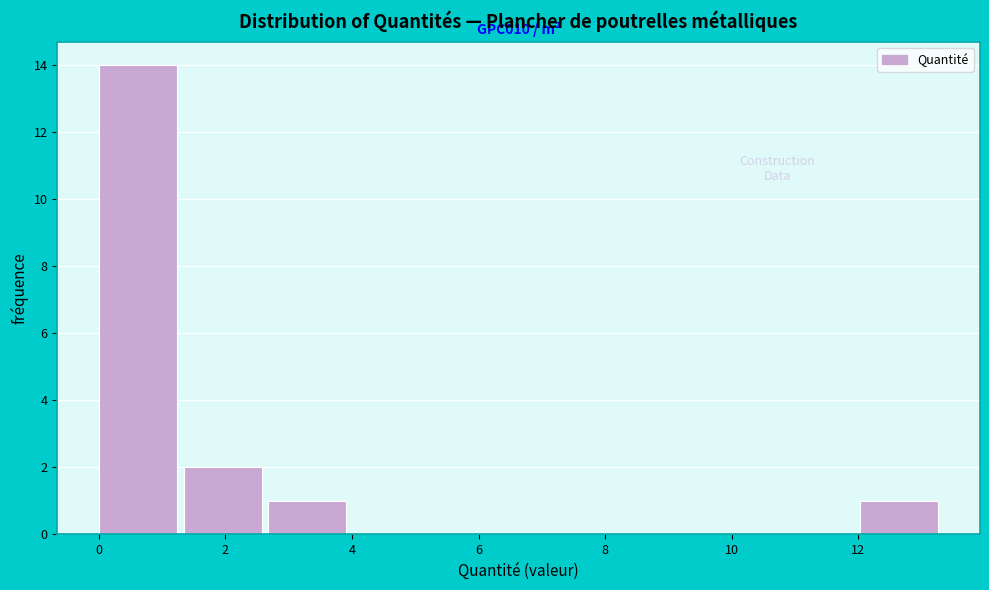

Over which range of the x-axis is the bar tallest?

0.0 to 1.4